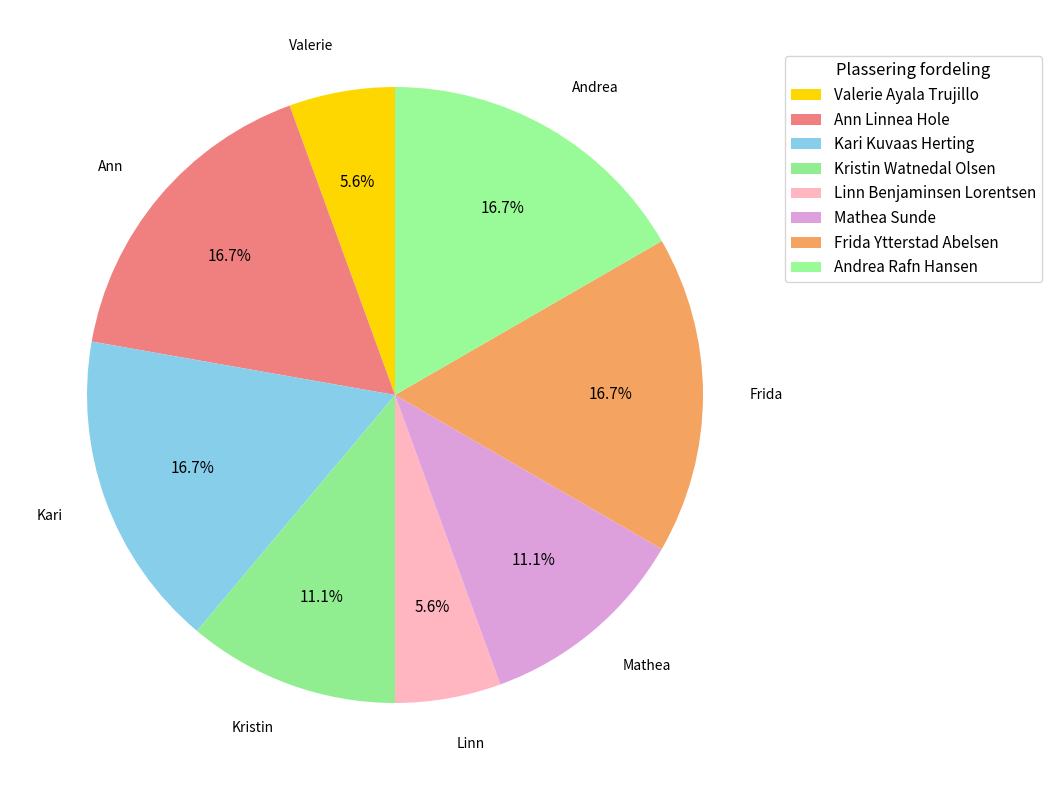

Count the number of slices in the pie.

8